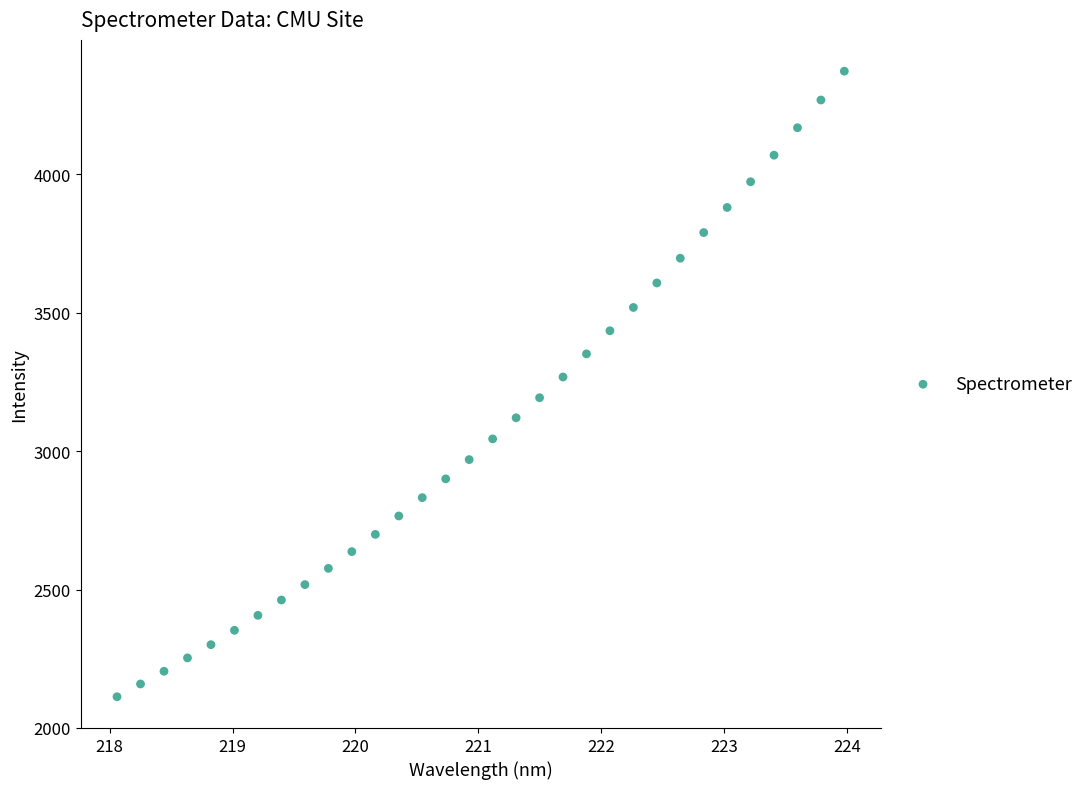

What is the range of X values (max minus min)?

5.9